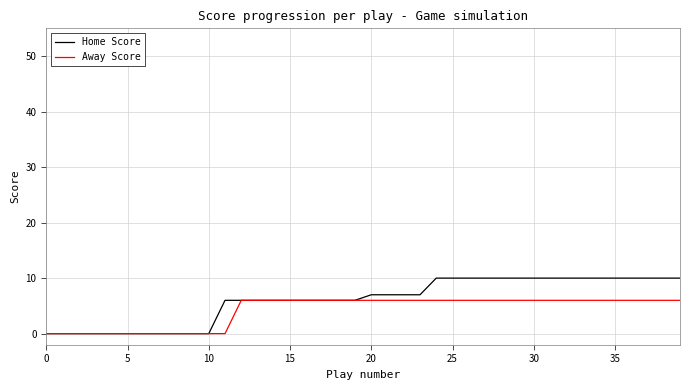

Which series has the largest range (max minus min)?

Home Score